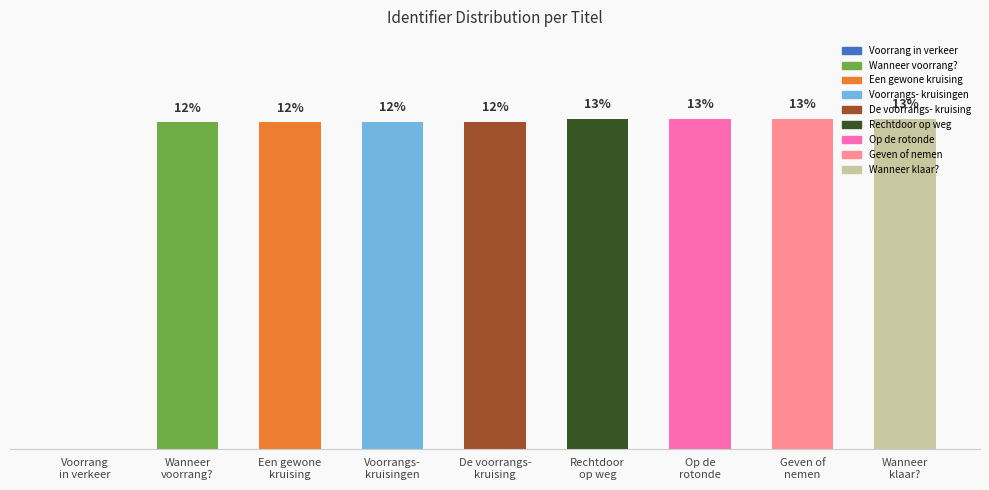

What position from the right is Voorrang
in verkeer?

9